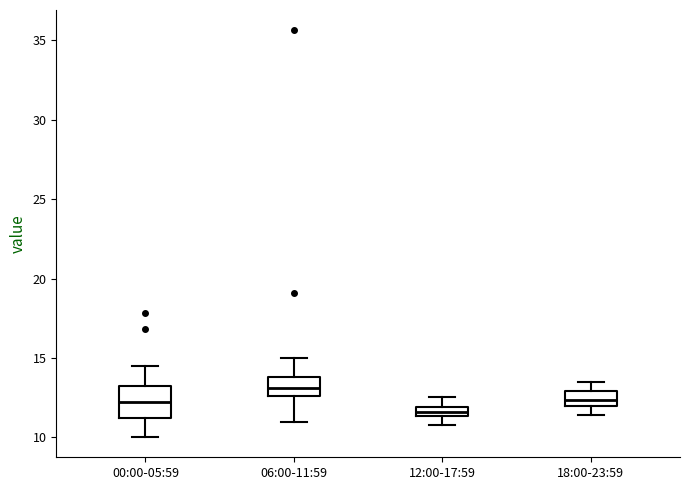

Where is the lower edge of the box for 18:00-23:59 on the y-axis? The values are not printed on the chart, so give them approximately, as read against the axis.

12.0